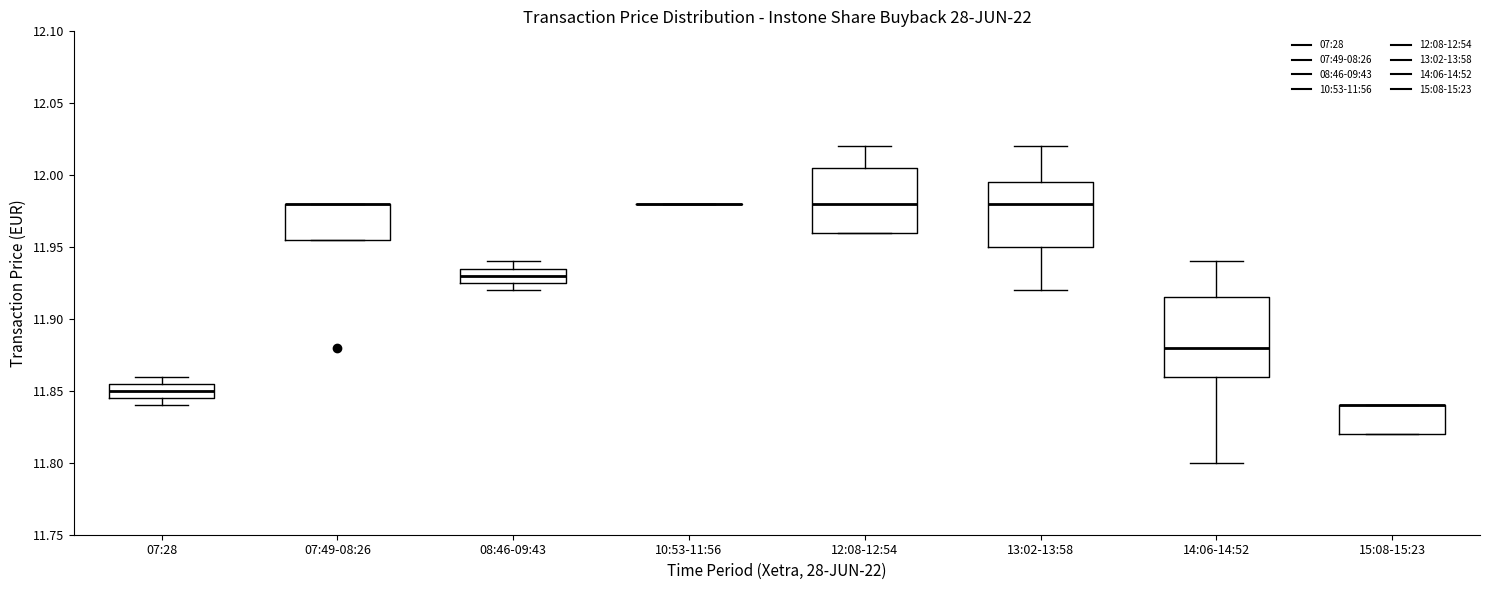

Where does the upper whisker of the box for 12:08-12:54 end on the y-axis? The values are not printed on the chart, so give them approximately, as read against the axis.

12.020